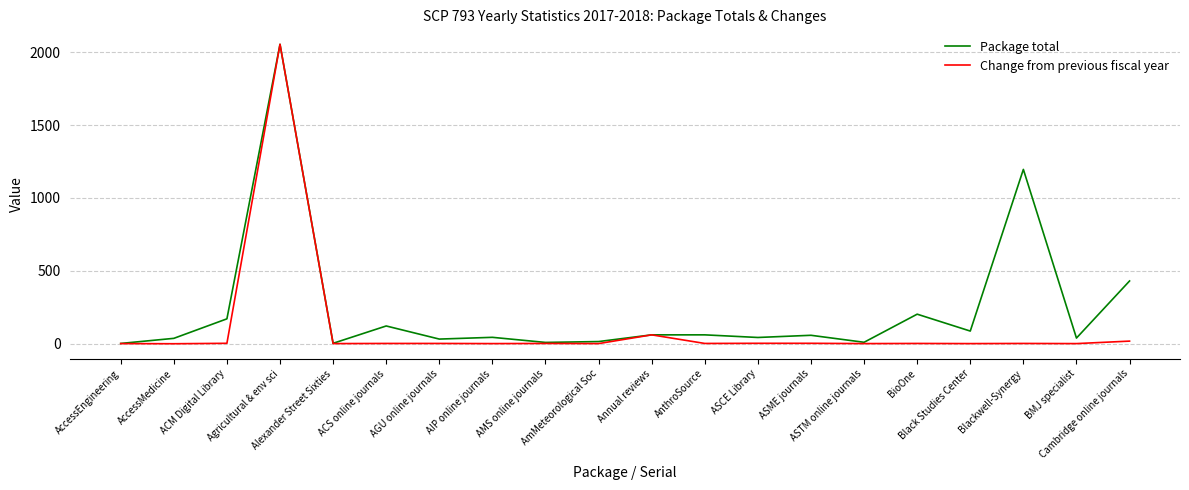

Which series has the largest range (max minus min)?

Change from previous fiscal year